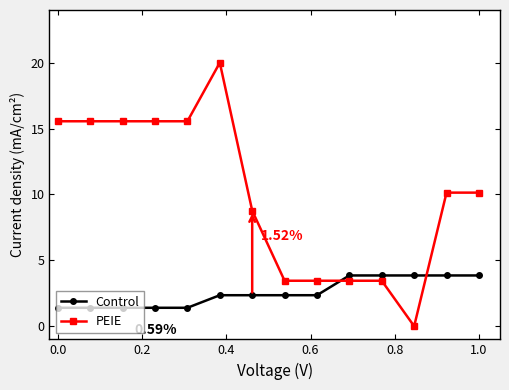

How many times do Control and PEIE cross each other?

2